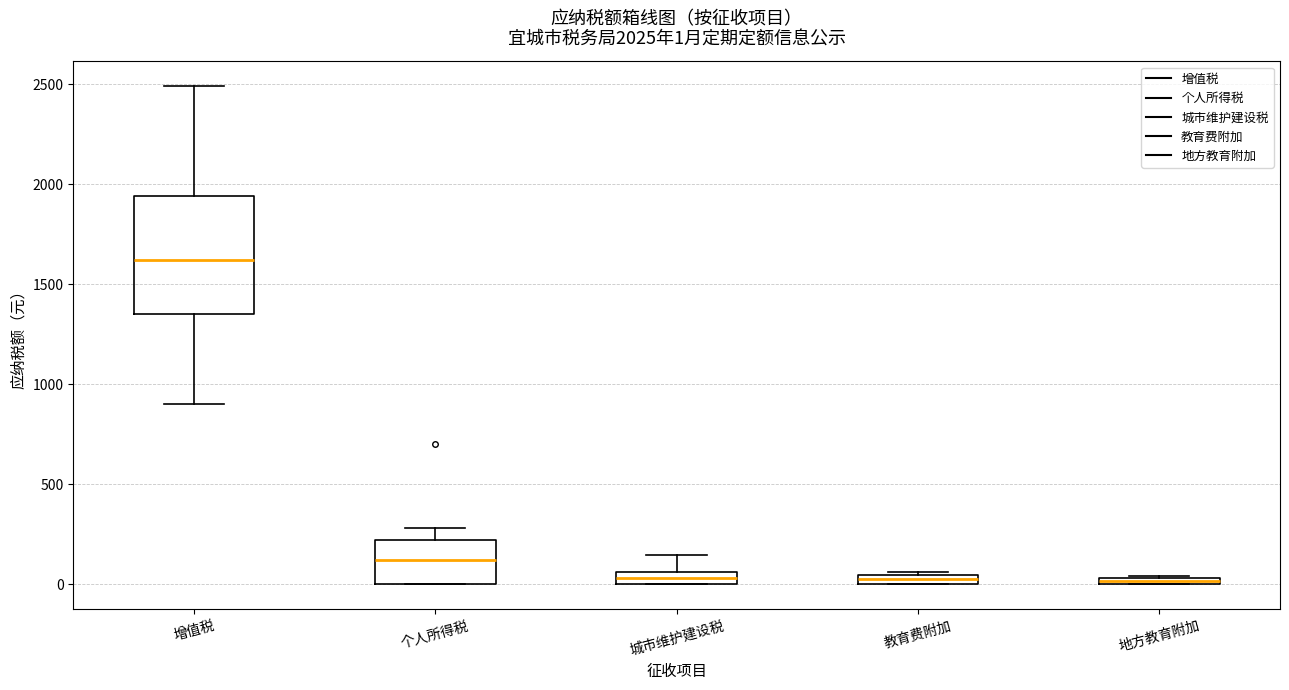

Which box is the tallest, from its lower edge to its upper edge?

增值税